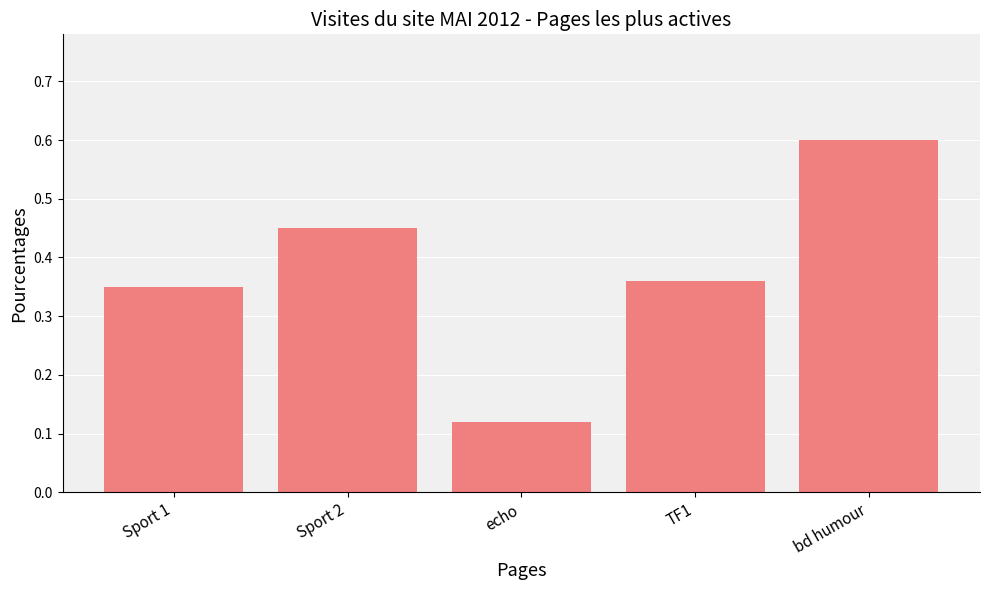

List the labels in order of value, smallest first.

echo, Sport 1, TF1, Sport 2, bd humour